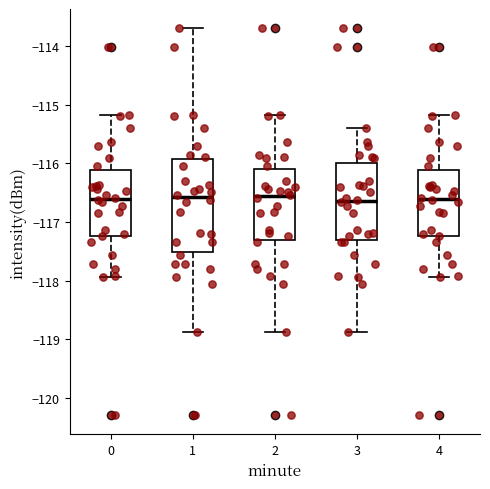

Which box is the tallest, from its lower edge to its upper edge?

1